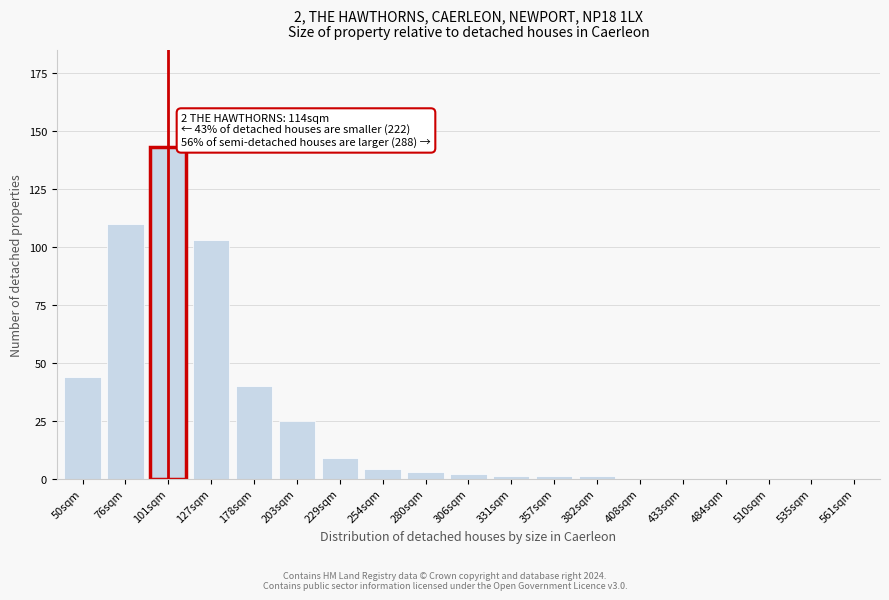

Reading left to right, transcribe all the data shown in this chart.

50sqm=44	76sqm=110	101sqm=143	127sqm=103	178sqm=40	203sqm=25	229sqm=9	254sqm=4	280sqm=3	306sqm=2	331sqm=1	357sqm=1	382sqm=1	408sqm=0	433sqm=0	484sqm=0	510sqm=0	535sqm=0	561sqm=0